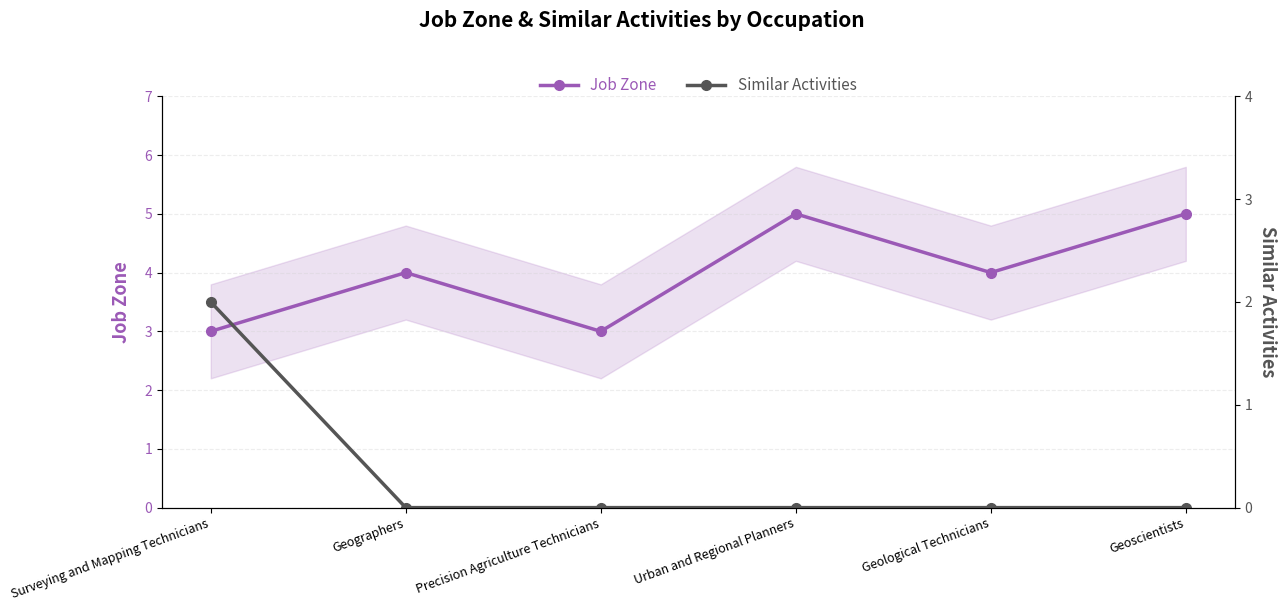

Is this an area chart (filled region under the line)?

No